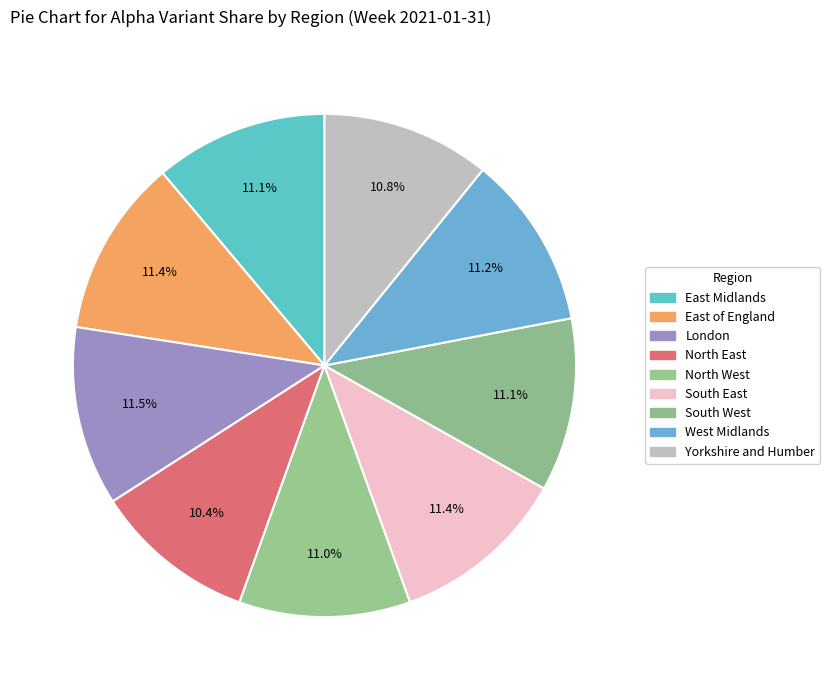

Which category has the biggest portion of the pie?

London